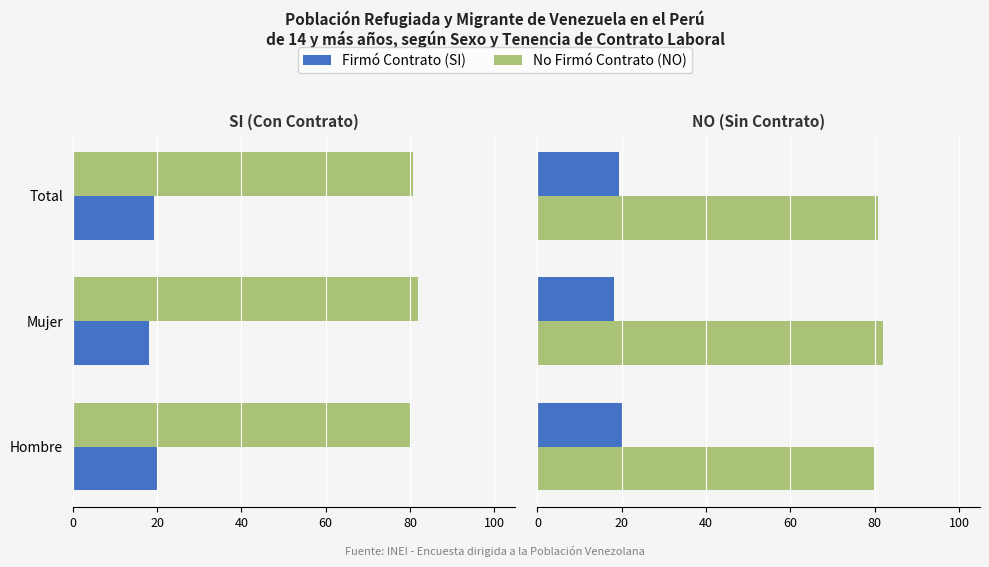

How many groups of bars are there?

3